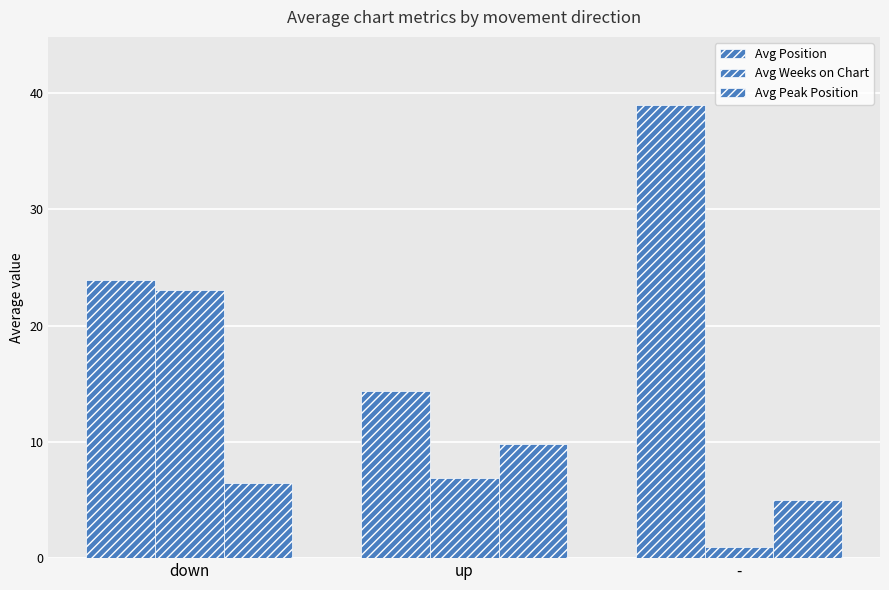

Rank the categories by Avg Peak Position value from lowest to highest.

-, down, up